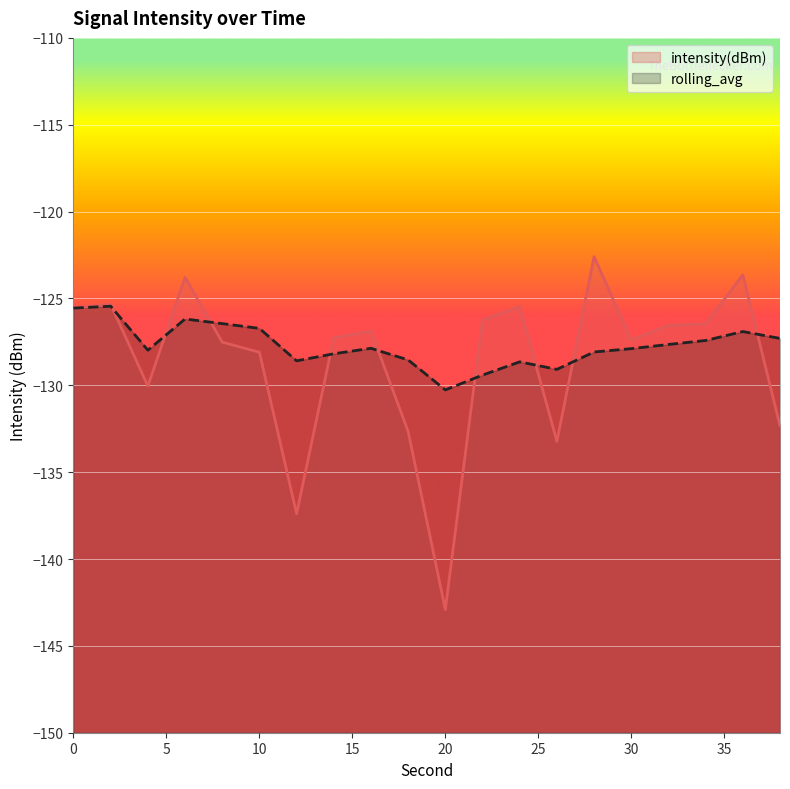

Reading right to left, what are all the values shown in this chart?

intensity(dBm): 38=-132.3	36=-123.6	34=-126.5	32=-126.5	30=-127.4	28=-122.6	26=-133.2	24=-125.5	22=-126.2	20=-142.9	18=-132.7	16=-126.9	14=-127.3	12=-137.4	10=-128.1	8=-127.5	6=-123.8	4=-130.0	2=-125.3	0=-125.6
rolling_avg: 38=-127.3	36=-126.9	34=-127.4	32=-127.6	30=-127.9	28=-128.1	26=-129.1	24=-128.6	22=-129.4	20=-130.3	18=-128.5	16=-127.9	14=-128.2	12=-128.6	10=-126.7	8=-126.4	6=-126.2	4=-128.0	2=-125.4	0=-125.6